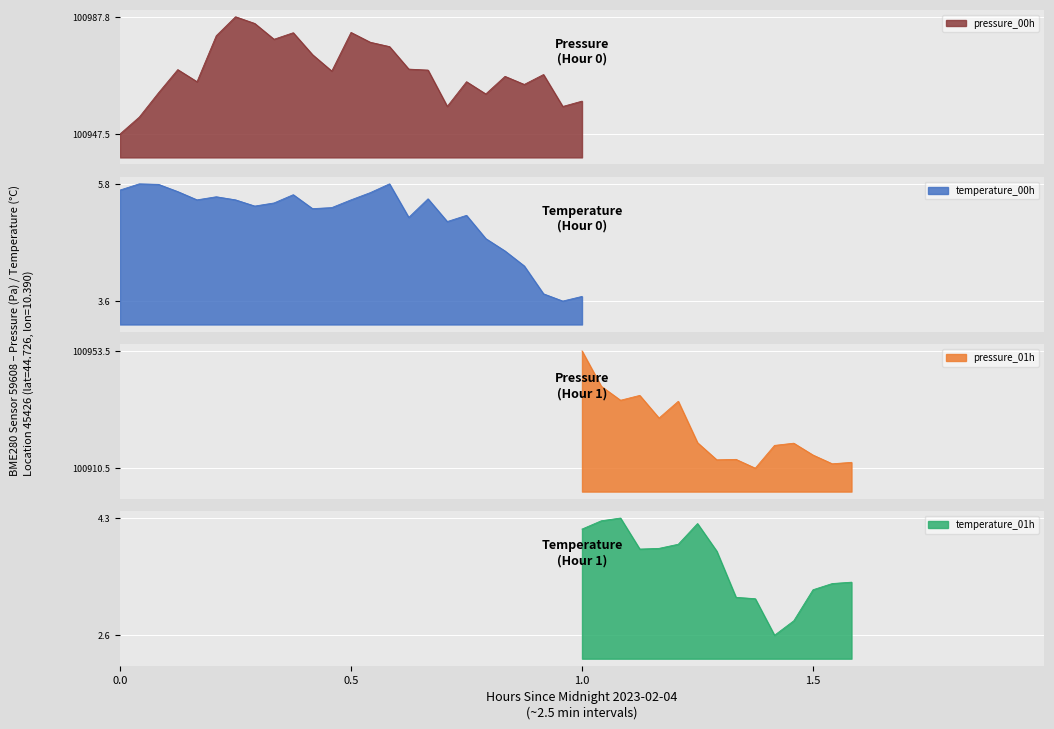

Where does the temperature_01h series first go above 3?

1.0